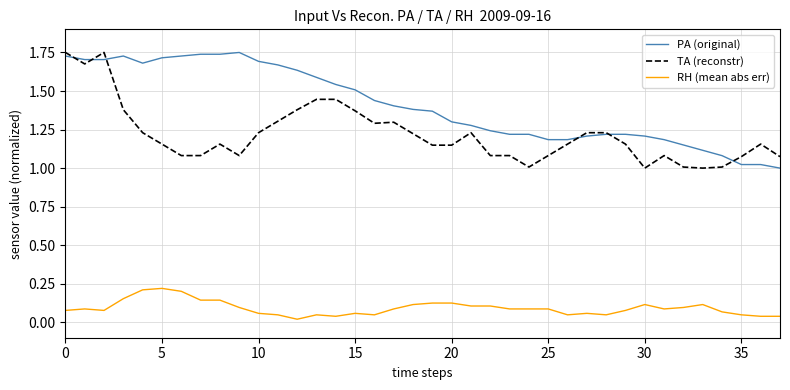

True or false: PA (original) and RH (mean abs err) cross at least once.

False